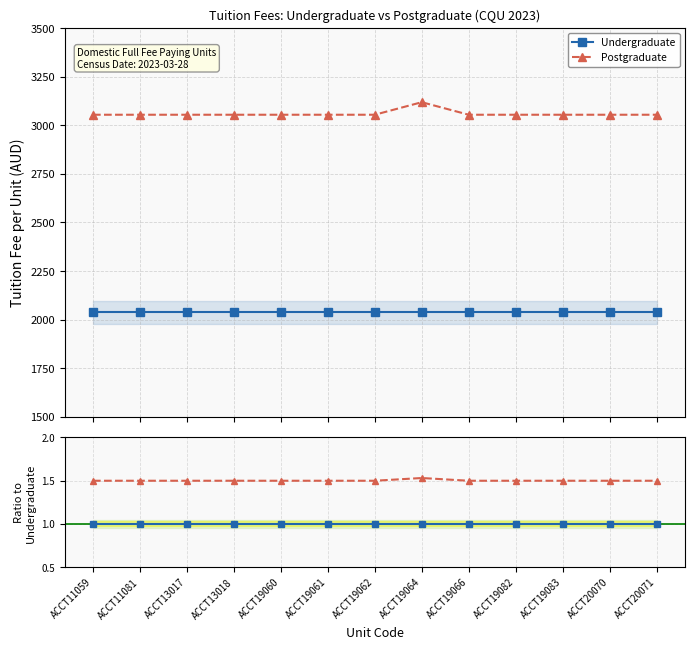

True or false: Undergraduate and Postgraduate intersect in this chart.

False